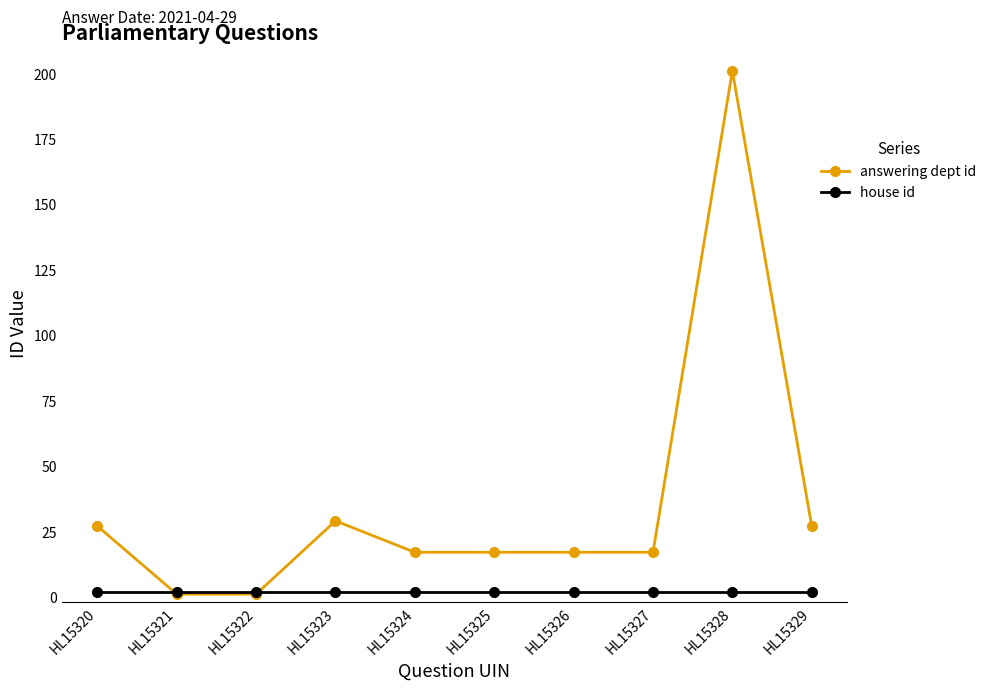

Reading left to right, extract all data points from this chart.

answering dept id: 27	1	1	29	17	17	17	17	201	27
house id: 2	2	2	2	2	2	2	2	2	2